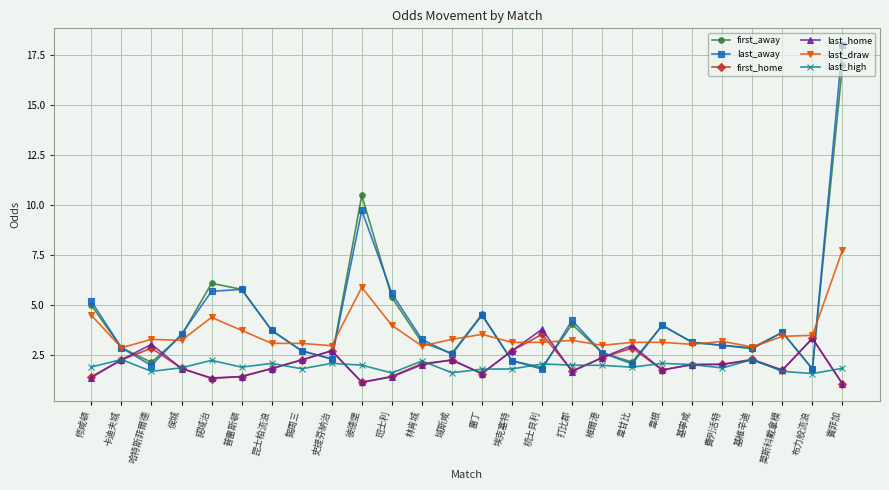

What is the approximate value of last_home at 彼德堡?

1.2